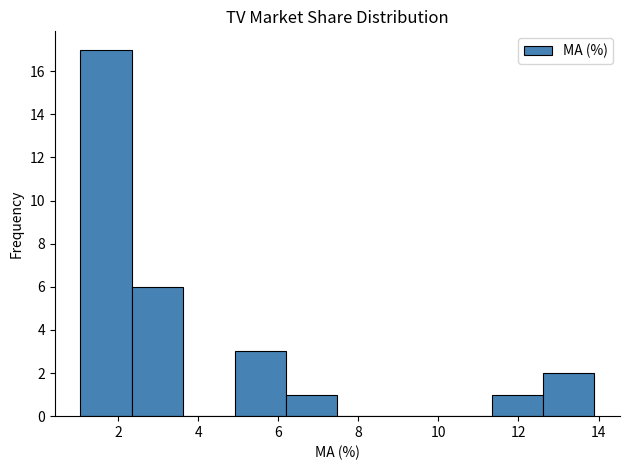

Reading left to right, list every bar in this chart as the range it spans on the x-axis followed by its height. Neither the bar edges nor the heights are printed on the chart, so give them approximately, as read against the axes.

1.0 to 2.4: 17
2.4 to 3.6: 6
3.6 to 5.0: 0
5.0 to 6.2: 3
6.2 to 7.4: 1
7.4 to 8.8: 0
8.8 to 10.0: 0
10.0 to 11.4: 0
11.4 to 12.6: 1
12.6 to 13.8: 2